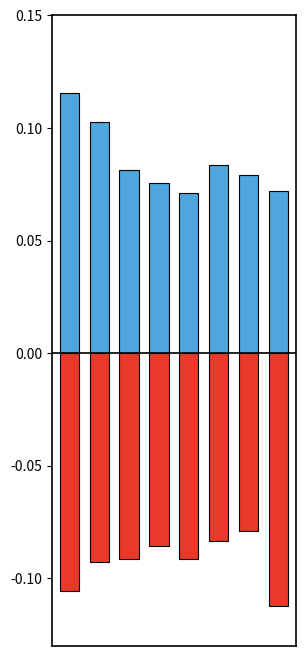

Where is Negative Change nearest to the value 0?

6